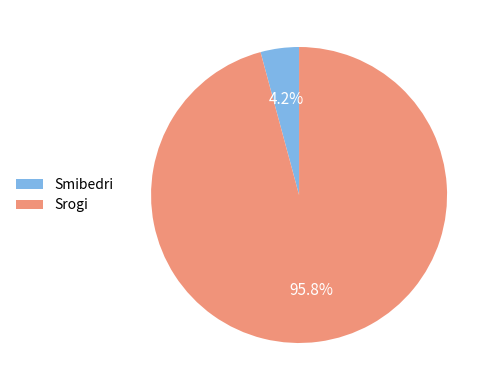

Is it true that Srogi is 87% of the pie?

False